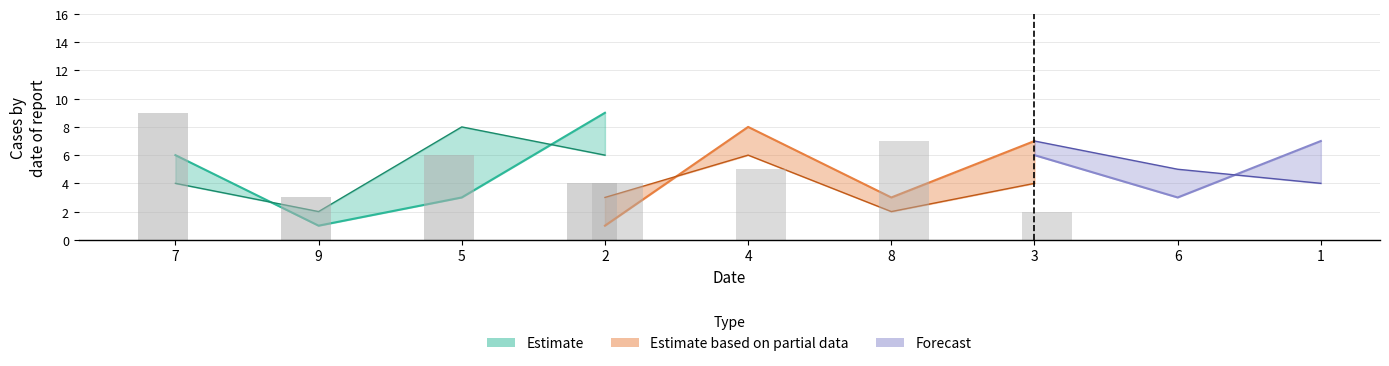

Which category has the highest value across all series?

2